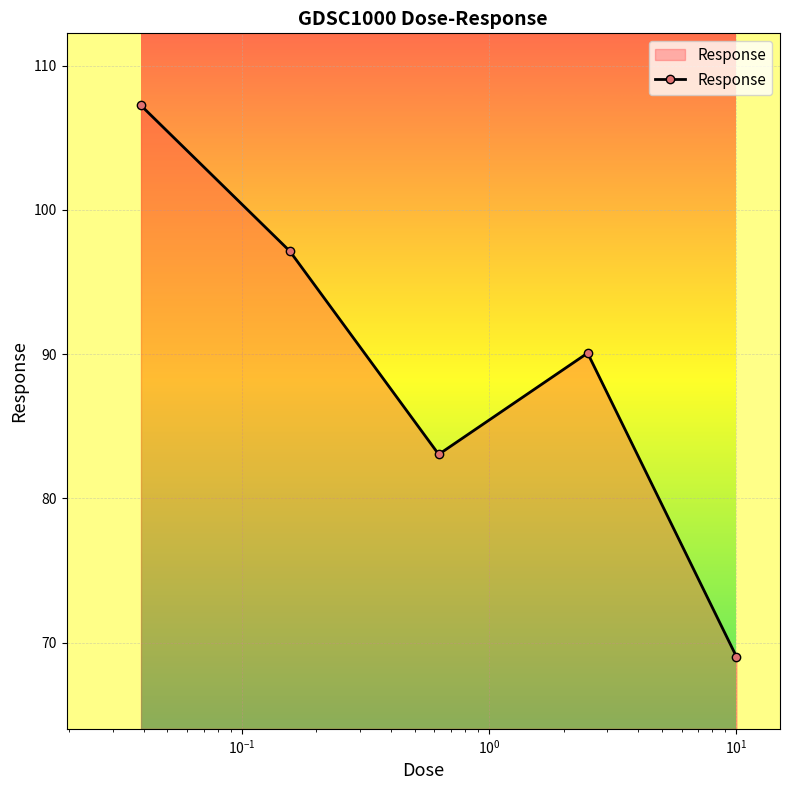

Reading right to left, transcribe all the data shown in this chart.

69.0	90.1	83.0	97.1	107.2